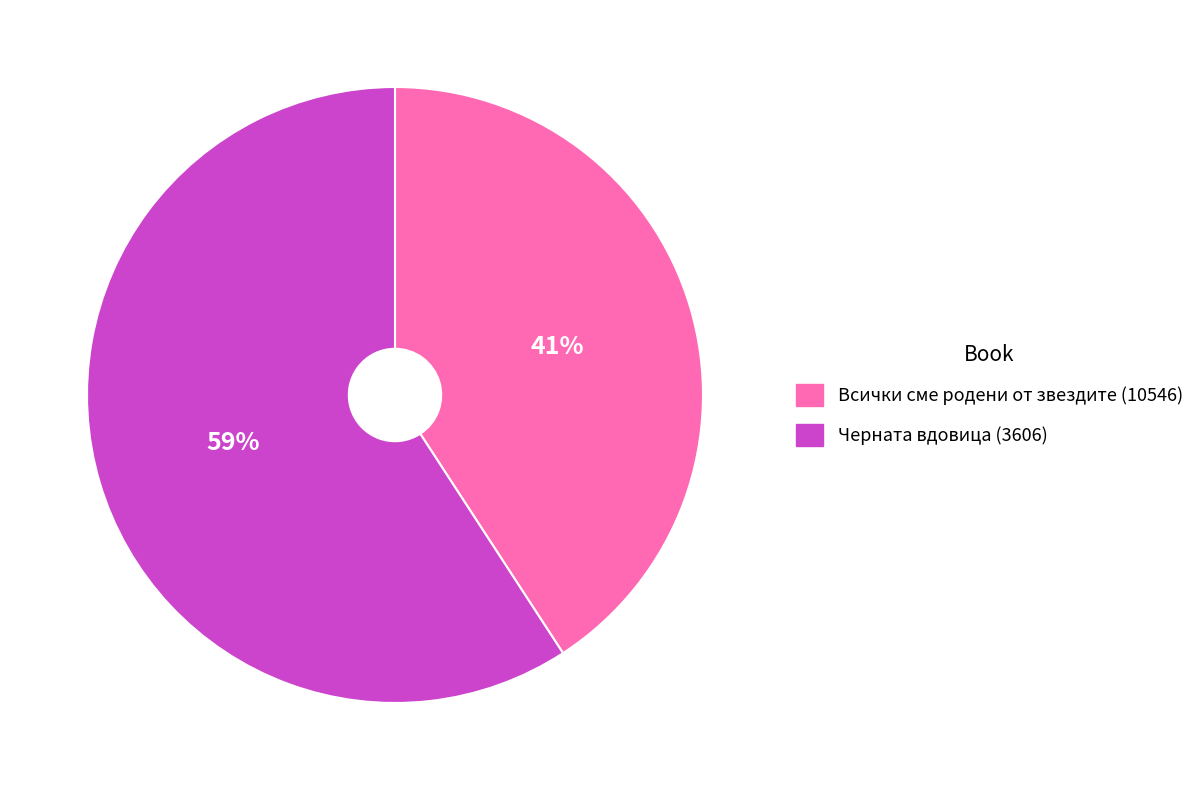

To the nearest percent, what percentage of the pie is Всички сме родени от звездите (10546)?

41%